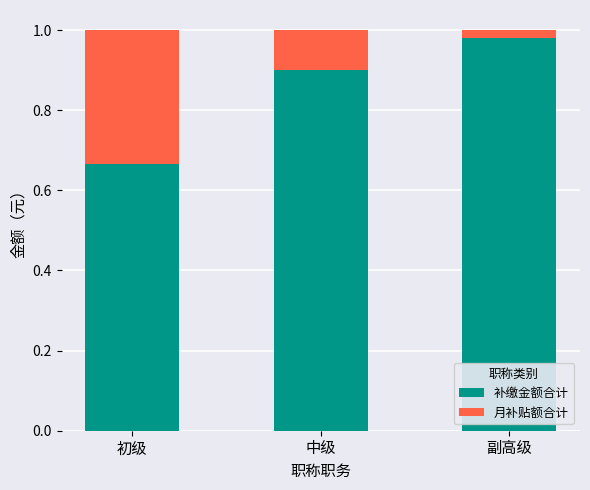

What is the sum of all 补缴金额合计 values?

2.5